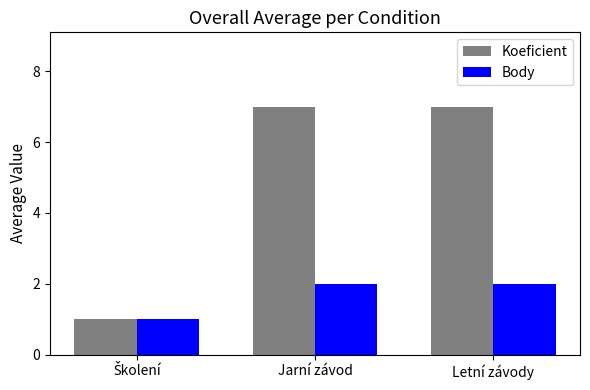

What is the difference between the maximum and minimum values in the Koeficient series?

6